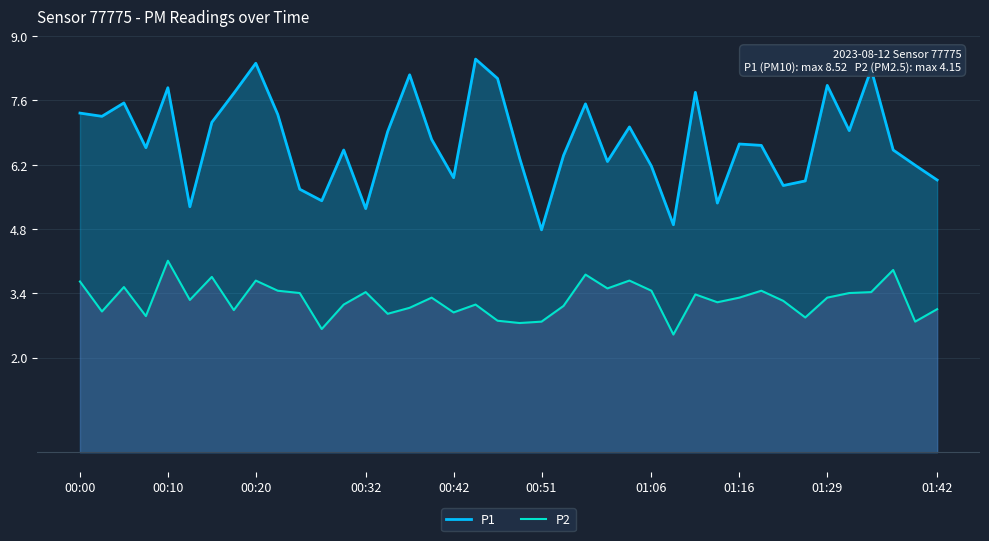

Read the P1 value at 27.

4.9